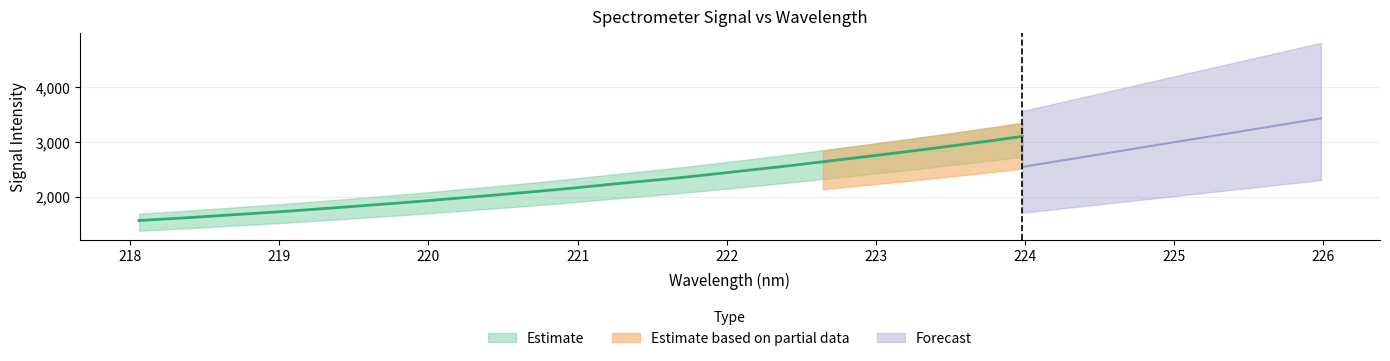

What is the change in value from 218.442 to 220.9264?

+521.4